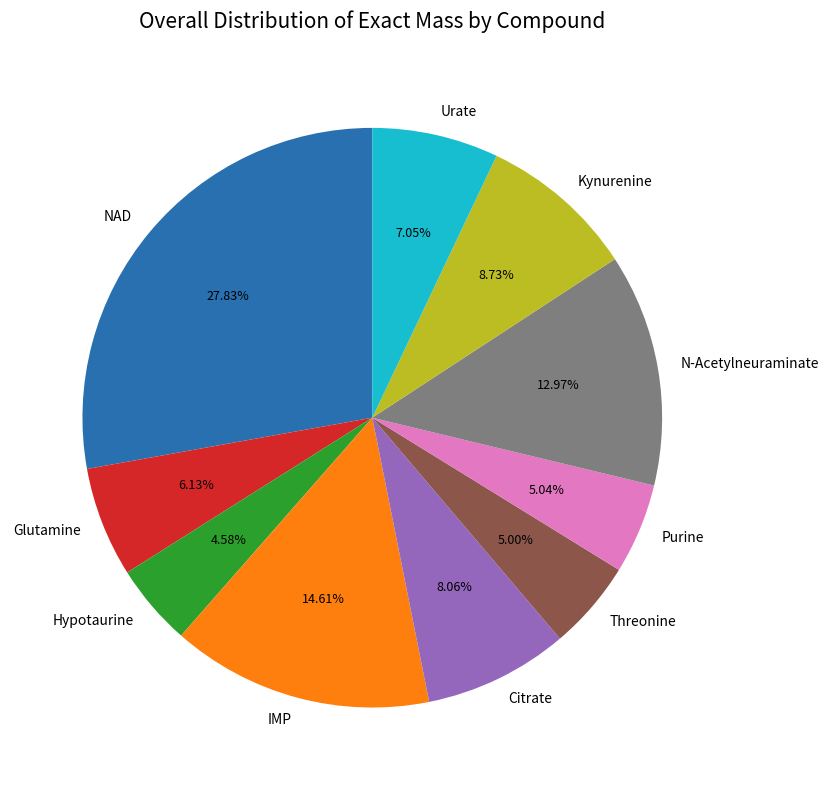

Is the sum of NAD and Hypotaurine greater than half?

No